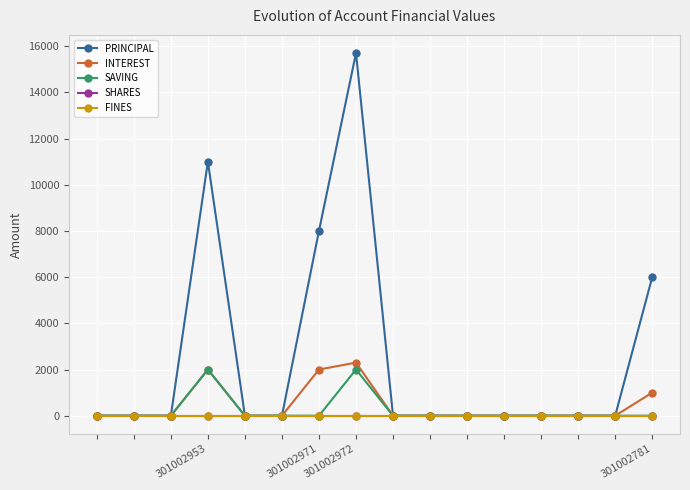

Which category has the highest value in the PRINCIPAL series?

301002972